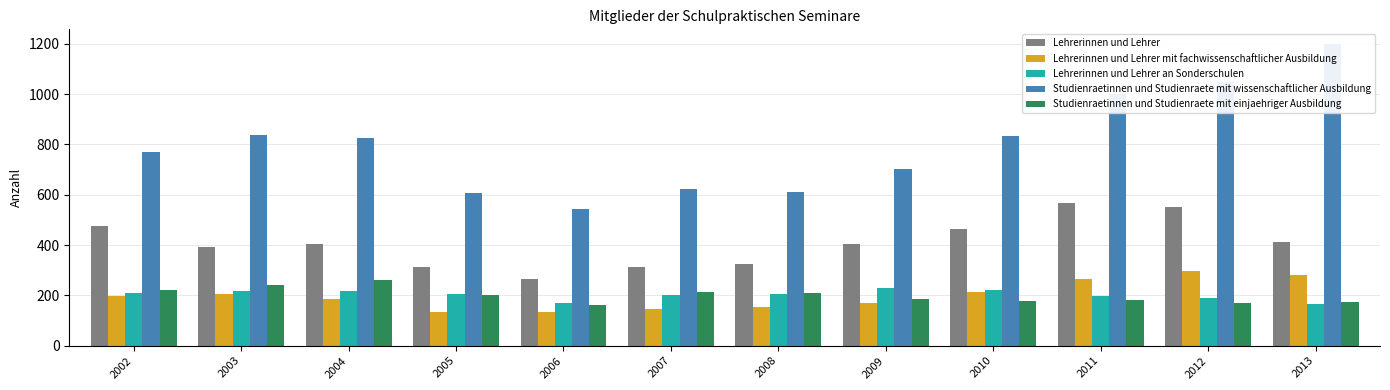

Read the Lehrerinnen und Lehrer mit fachwissenschaftlicher Ausbildung value at 2009, to the nearest 10.

170